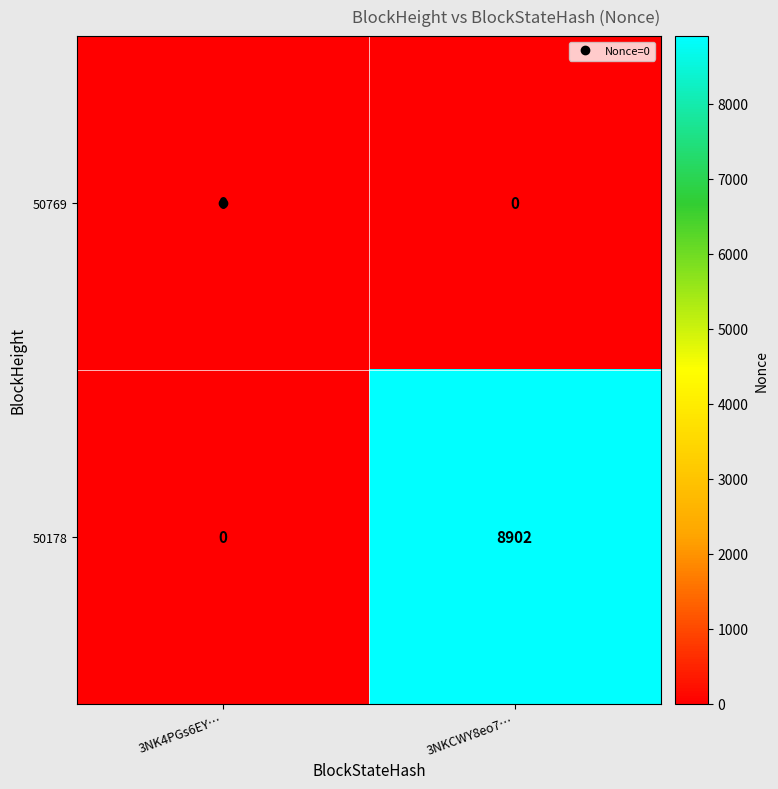

At which category is the sum across all series the highest?

3NKCWY8eo7…